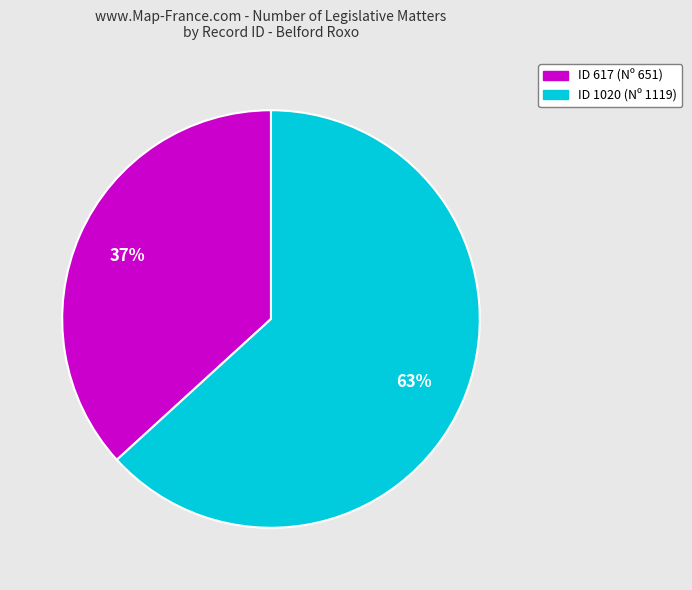

To the nearest percent, what is the average slice percentage?

50%